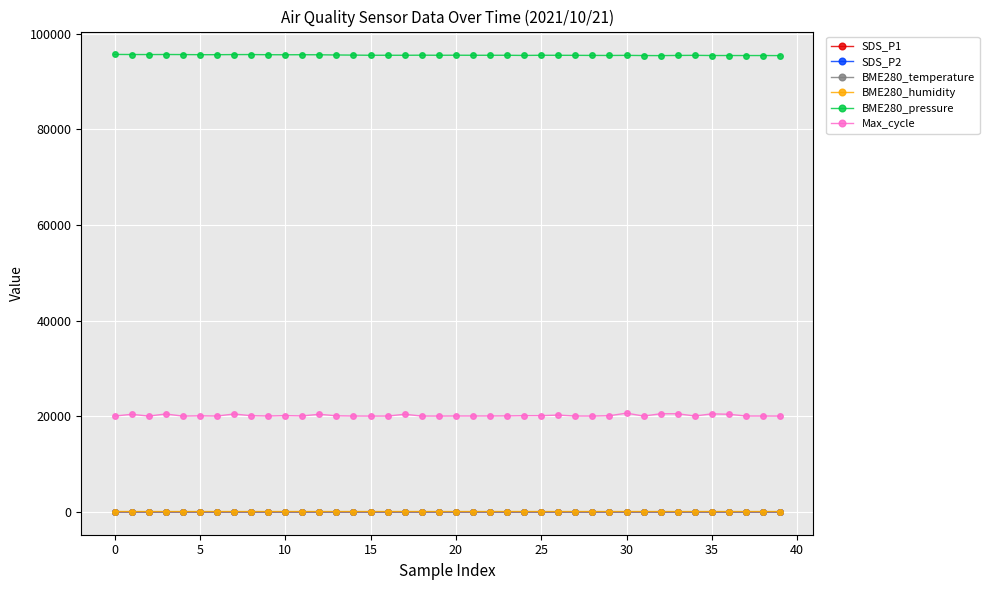

True or false: BME280_temperature has more than 1 points higher than both neighbors.

True